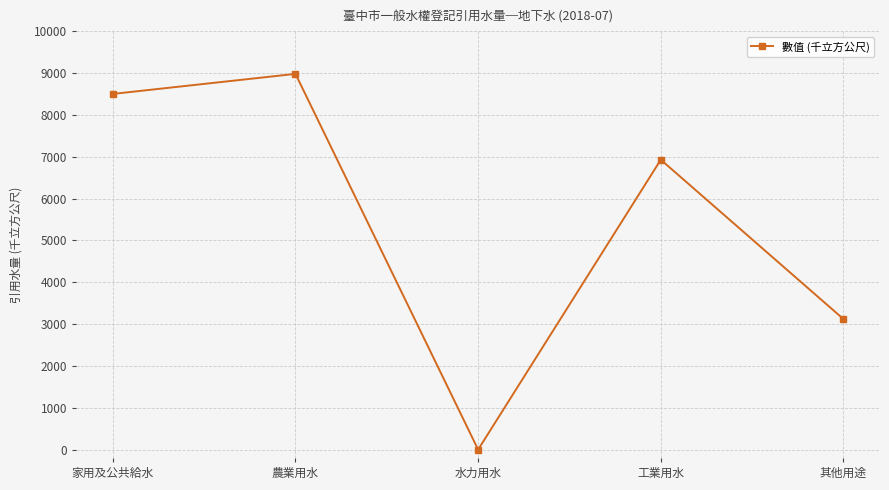

True or false: the data shows 4758 at 農業用水.

False